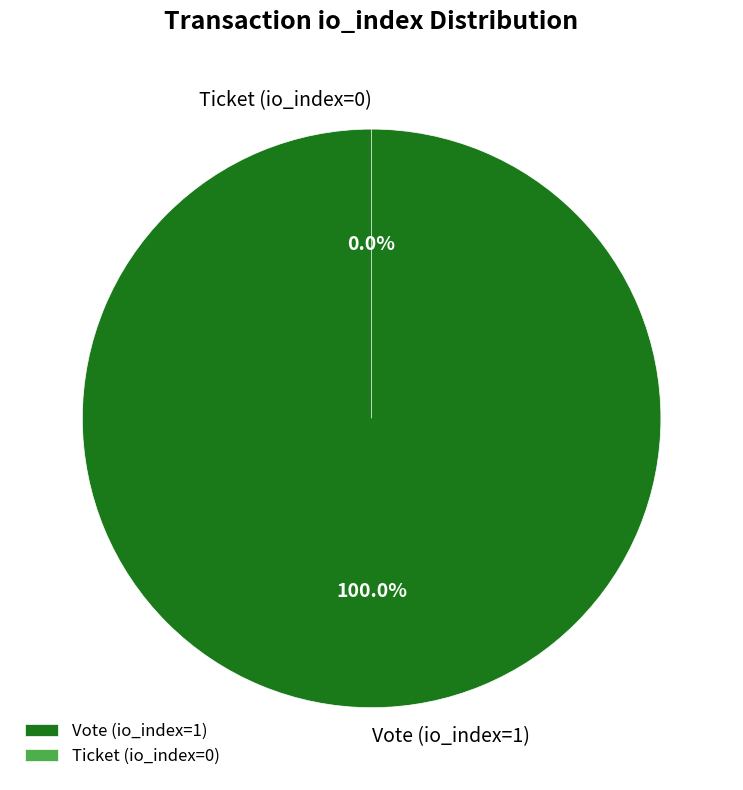

Rank the categories by value from lowest to highest.

Ticket (io_index=0), Vote (io_index=1)